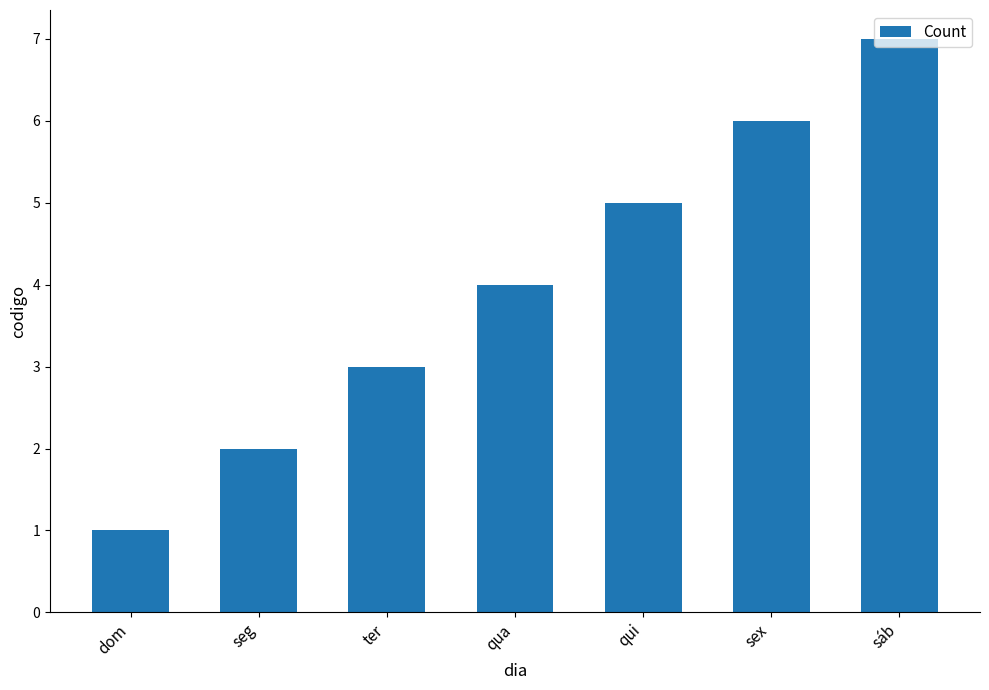

How many bars are there in total?

7